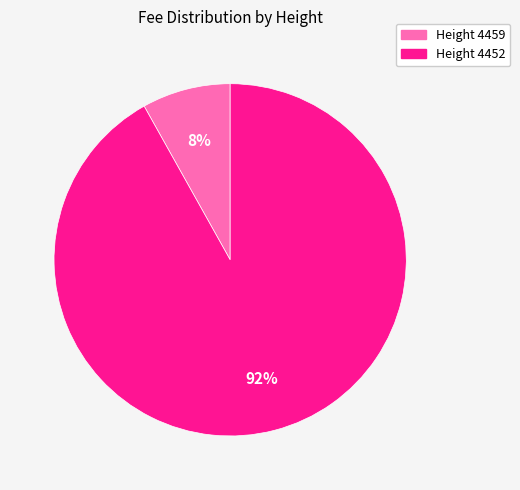

To the nearest percent, what is the average slice percentage?

50%